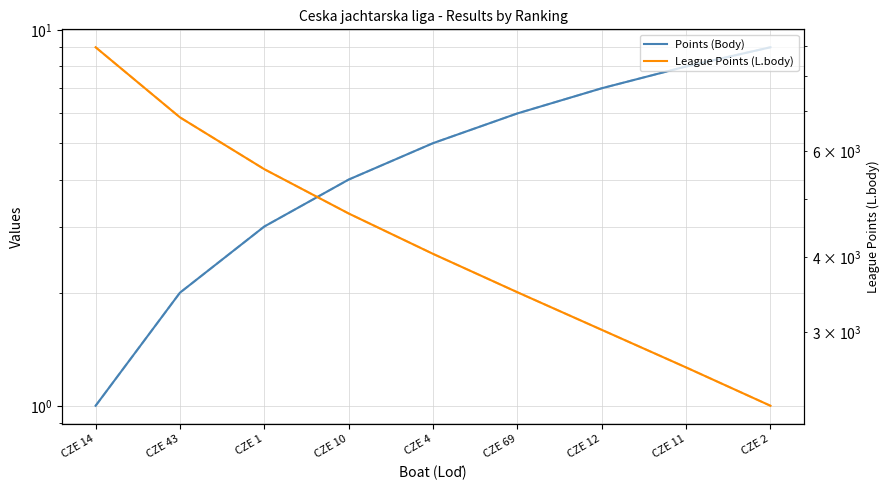

True or false: League Points (L.body) has more than 1 interior local peaks.

False